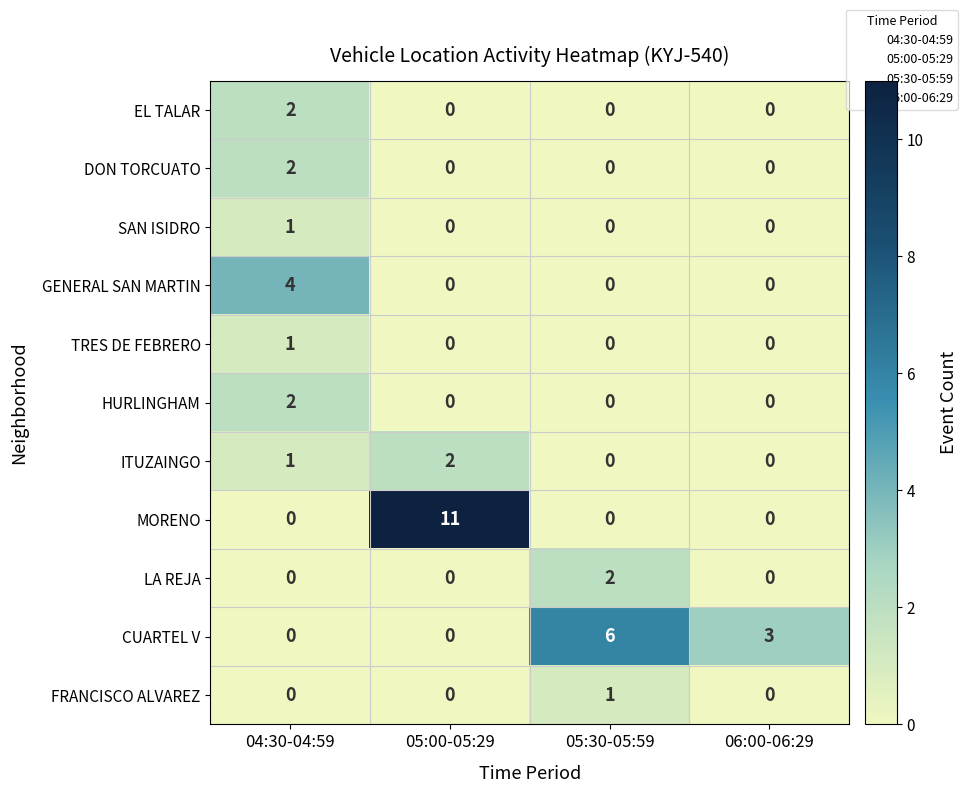

The SAN ISIDRO series shows 0 at 06:00-06:29. True or false?

True